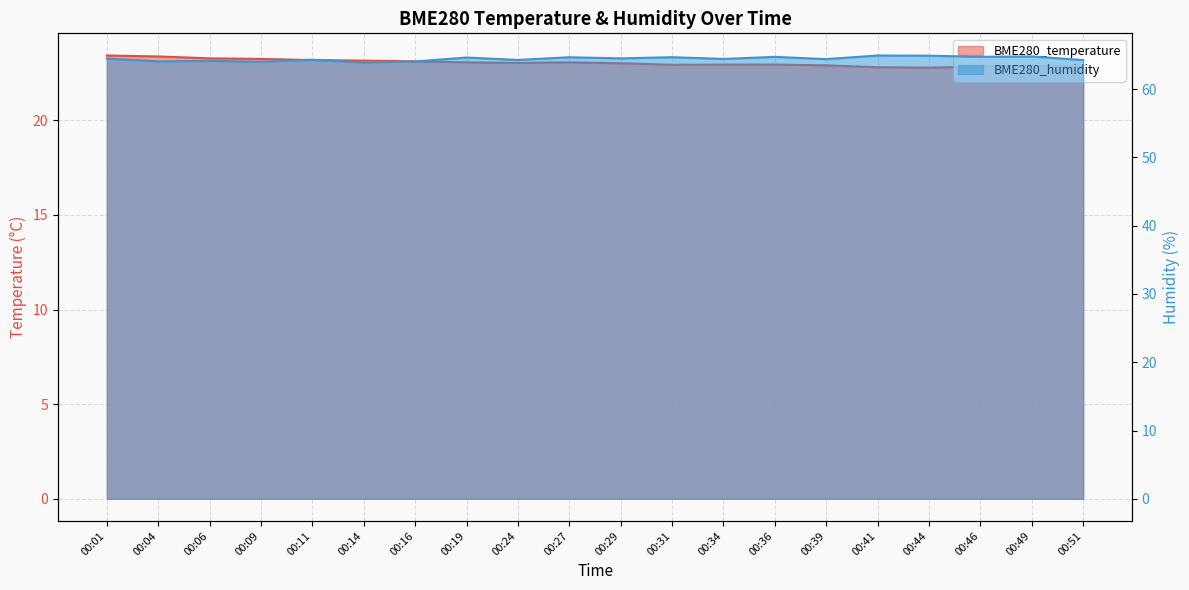

Does the chart display data point markers on the line(s)?

No